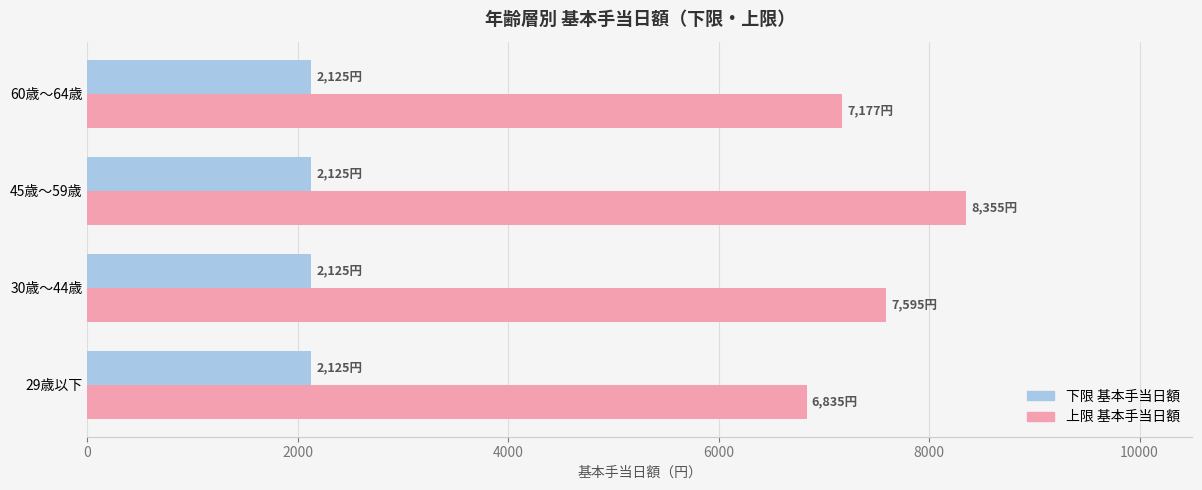

What is the maximum value for 下限 基本手当日額?

2125